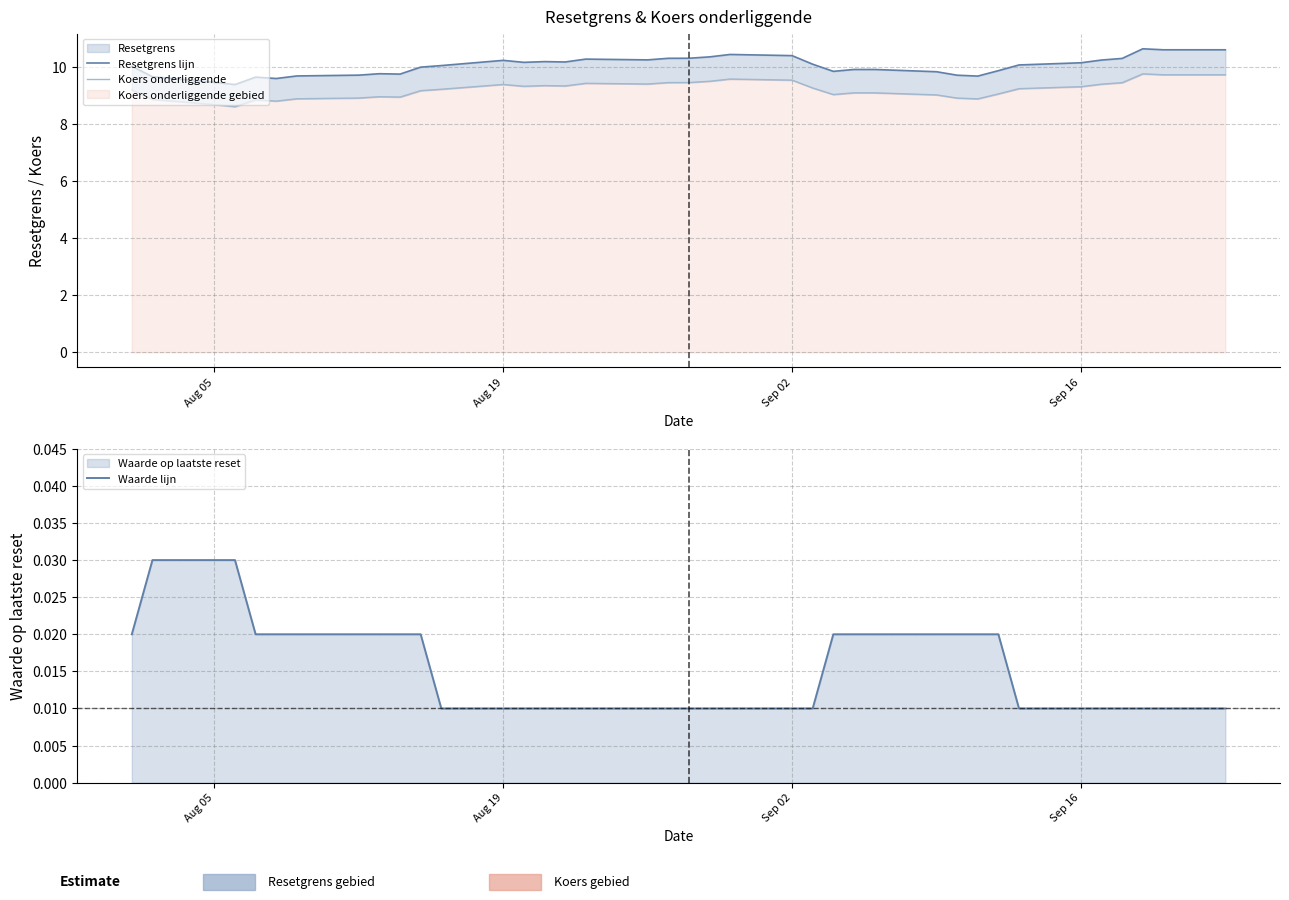

How many lines are shown in the chart?

3